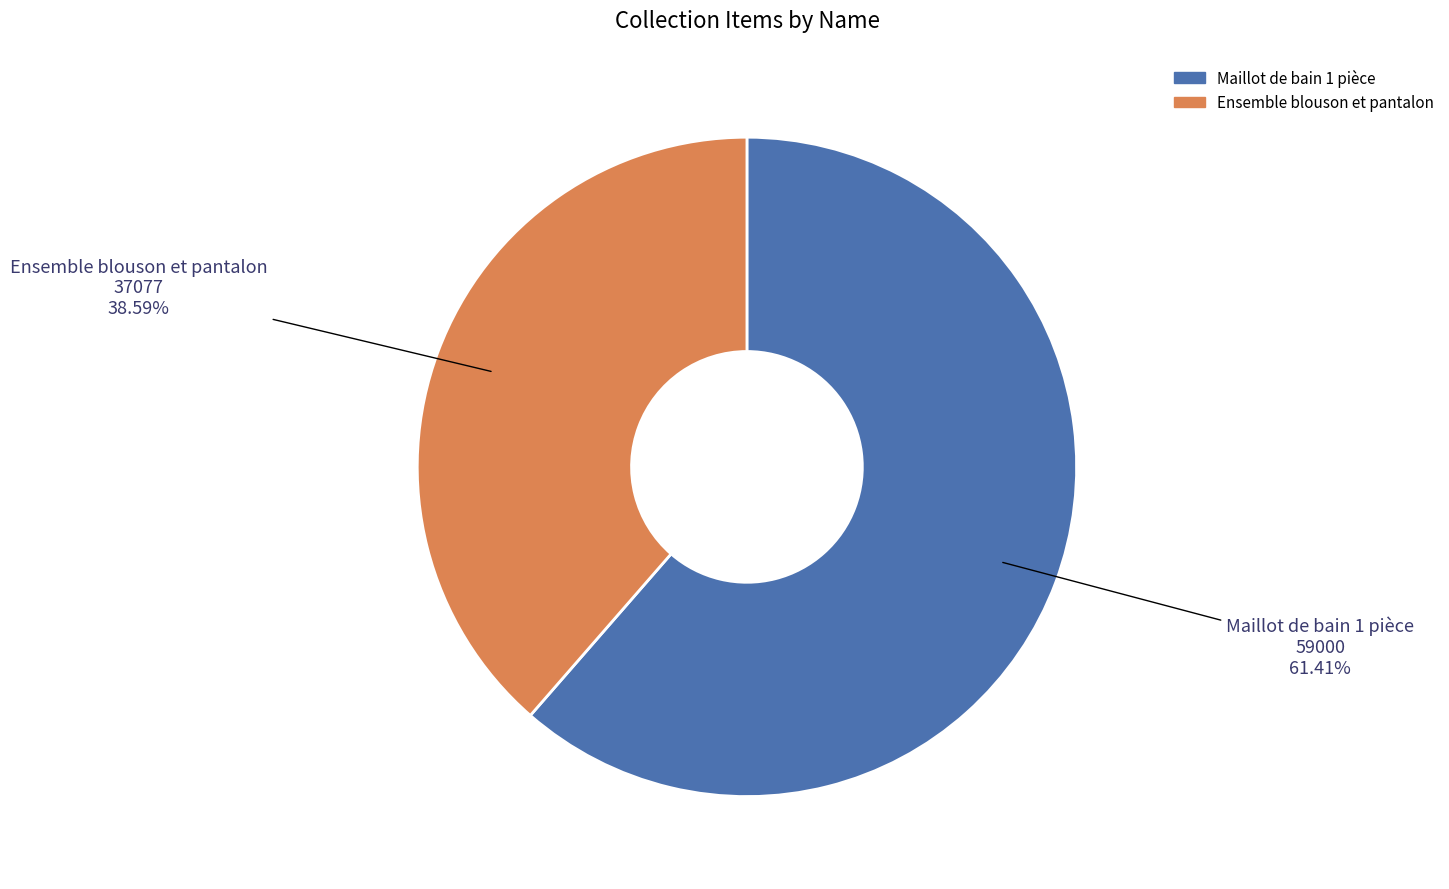

Which slice is the largest?

Maillot de bain 1 pièce